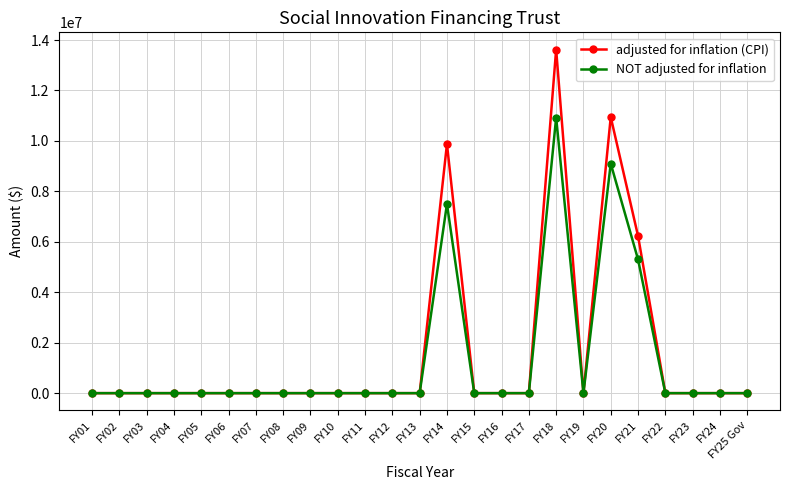

Which series has the largest total across all categories?

adjusted for inflation (CPI)